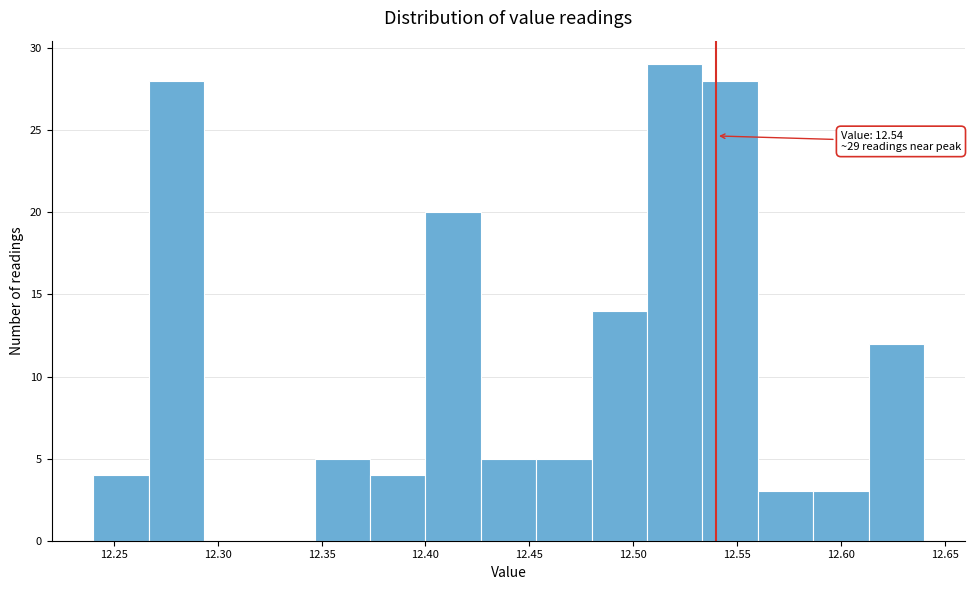

Over which range of the x-axis is the bar tallest?

12.505 to 12.535